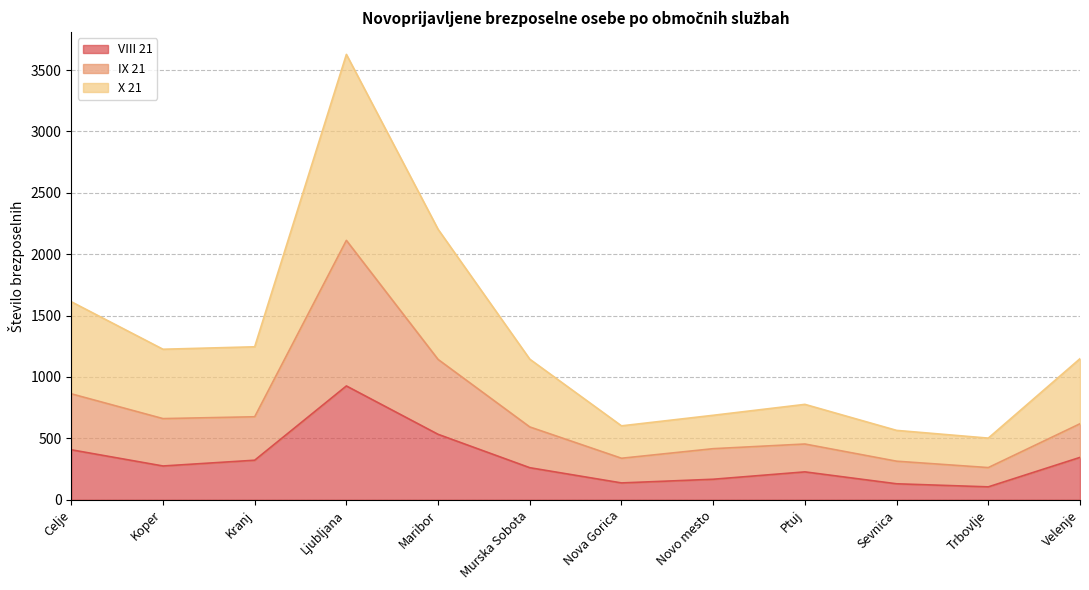

True or false: IX 21 and VIII 21 cross at least once.

False